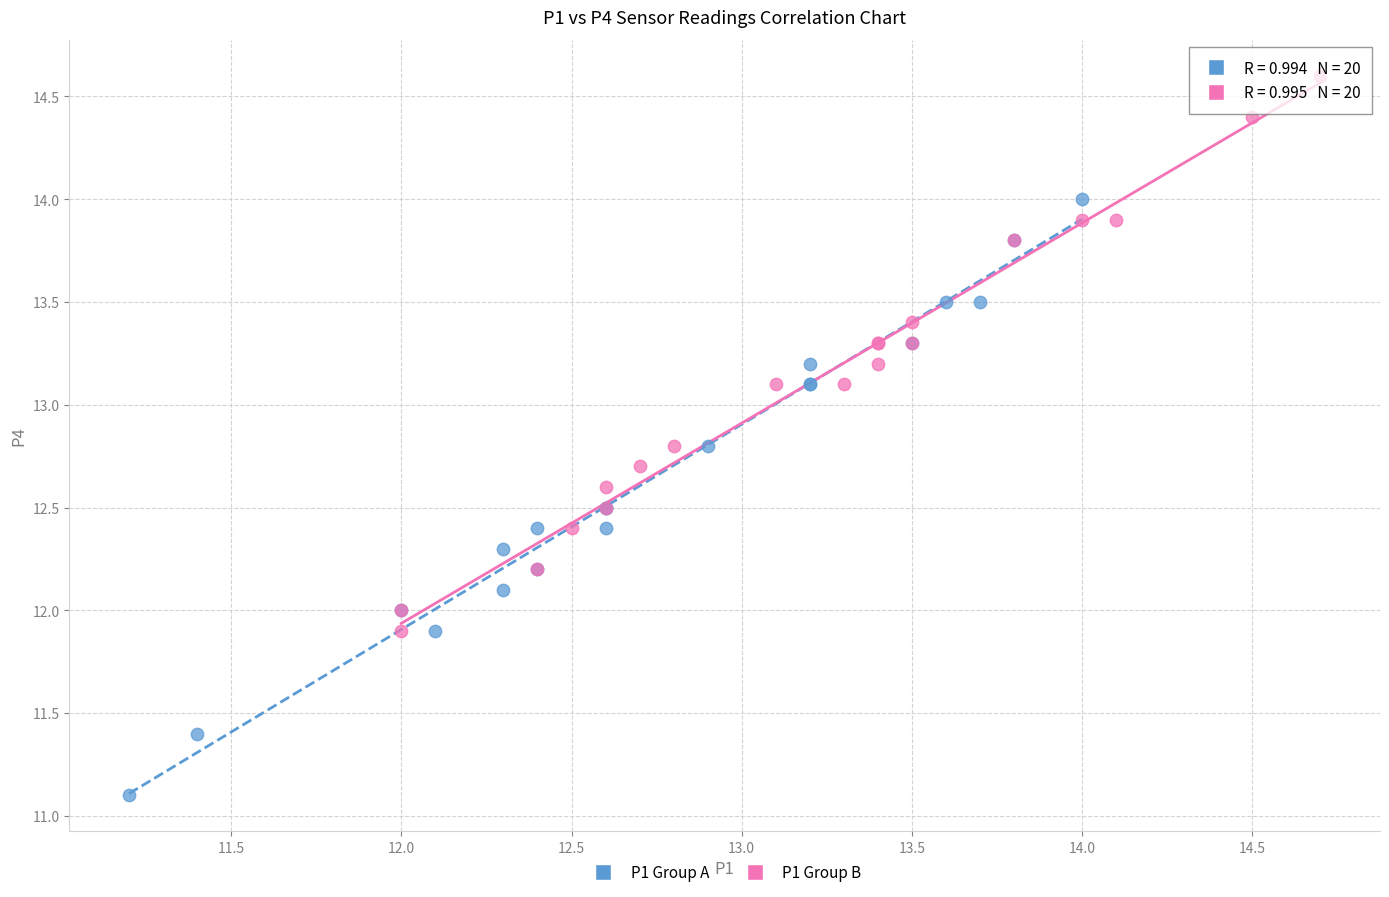

Which series reaches the minimum Y coordinate?

P1 Group A